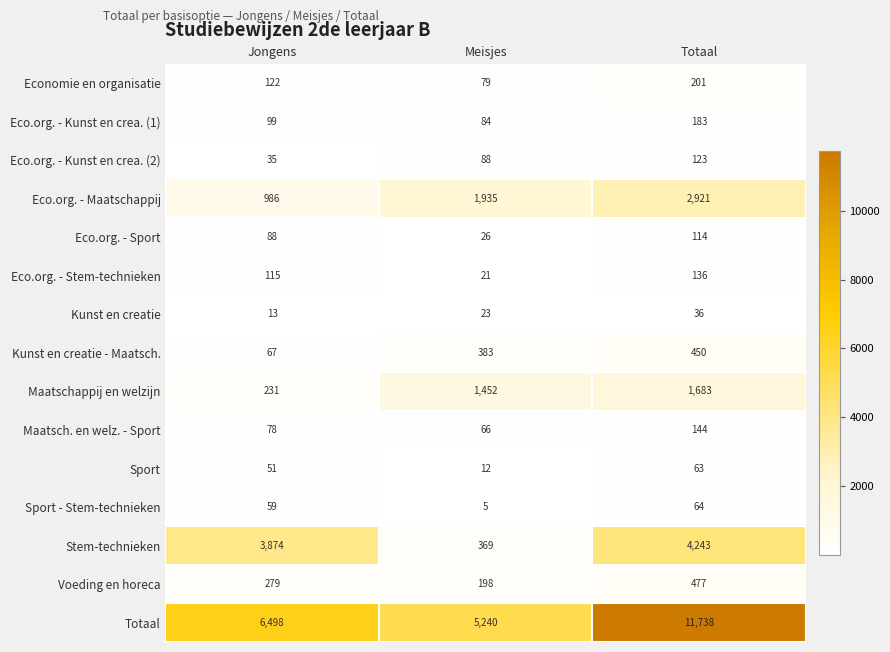

How many Sport values are between 12 and 63?

3